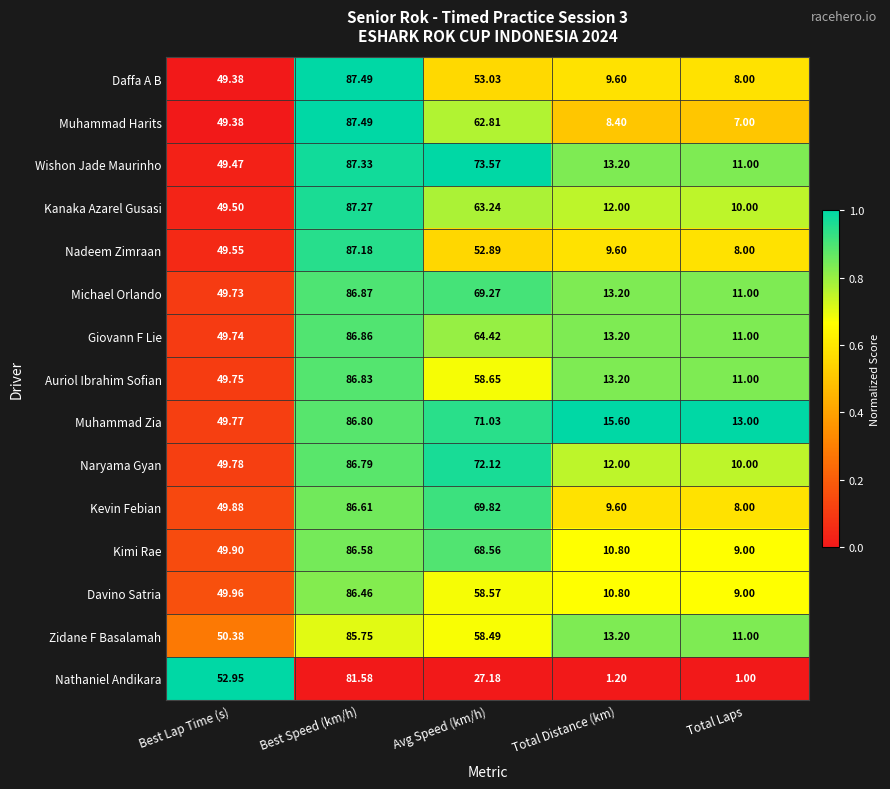

Which series has the widest spread of values?

Nathaniel Andikara